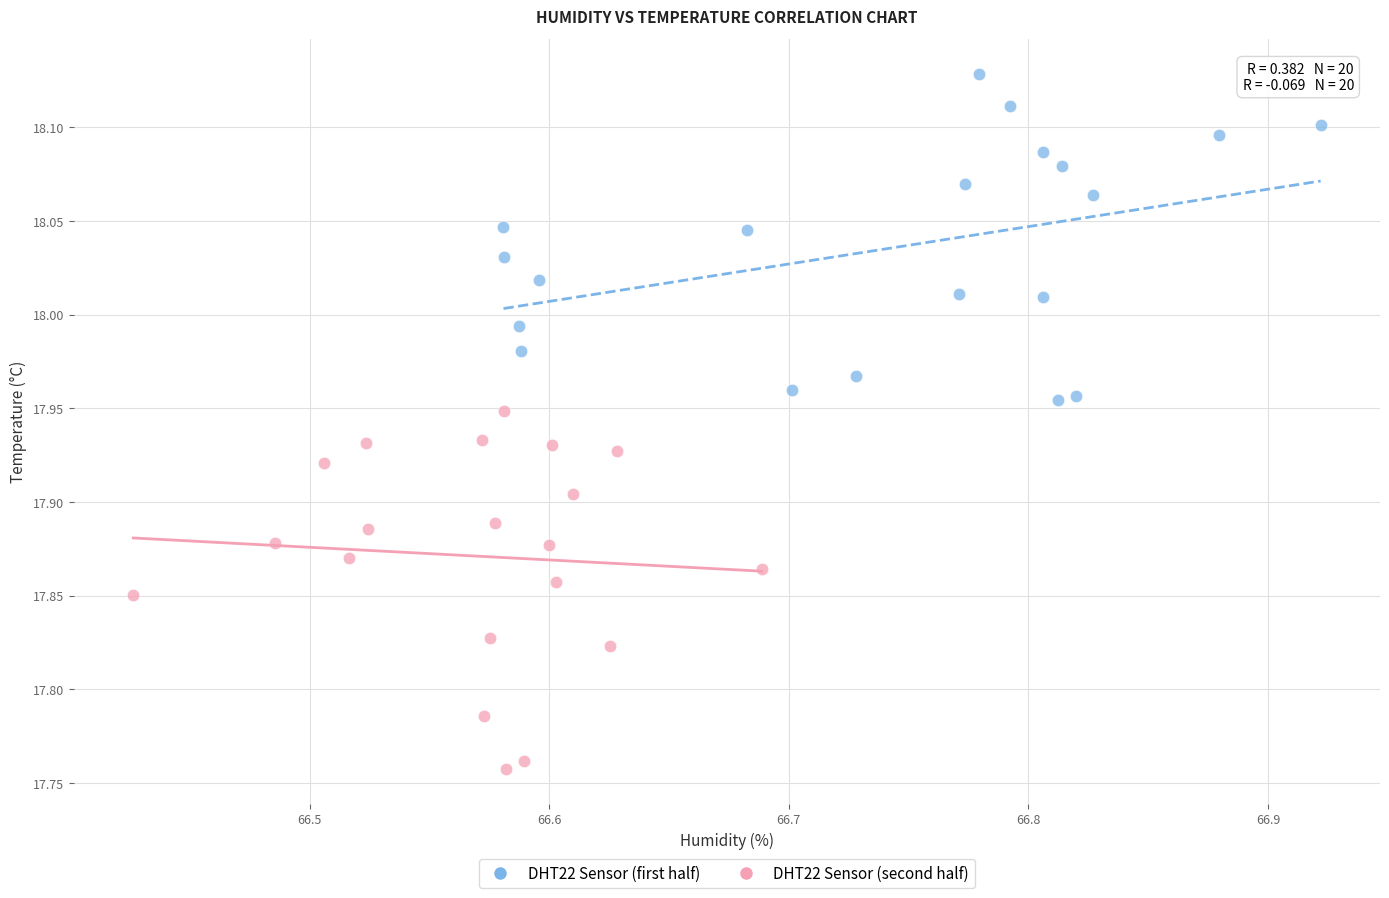

Which series has the widest spread of Y values?

DHT22 Sensor (second half)